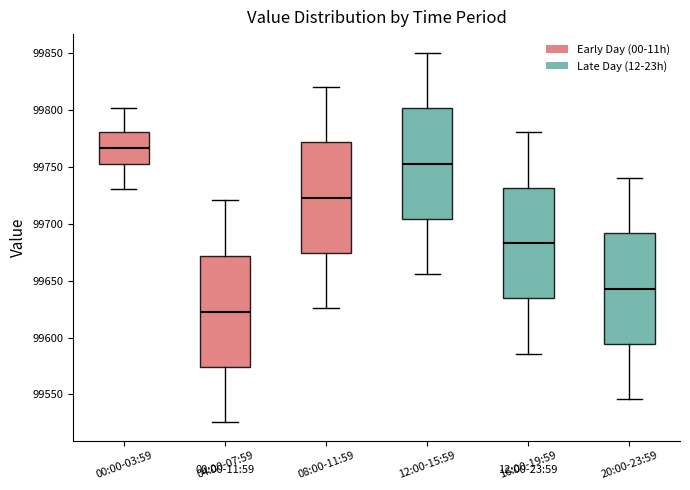

Reading left to right, read every box against the y-axis: the position of its median line, the range the box covers, and the ends of its whiskers. The values are not printed on the chart, so give them approximately, as read against the axis.

00:00-03:59: median 99765, box 99750 to 99780, whiskers 99730 to 99800
04:00-07:59: median 99625, box 99575 to 99670, whiskers 99525 to 99720
08:00-11:59: median 99725, box 99675 to 99770, whiskers 99625 to 99820
12:00-15:59: median 99755, box 99705 to 99800, whiskers 99655 to 99850
16:00-19:59: median 99685, box 99635 to 99730, whiskers 99585 to 99780
20:00-23:59: median 99645, box 99595 to 99690, whiskers 99545 to 99740